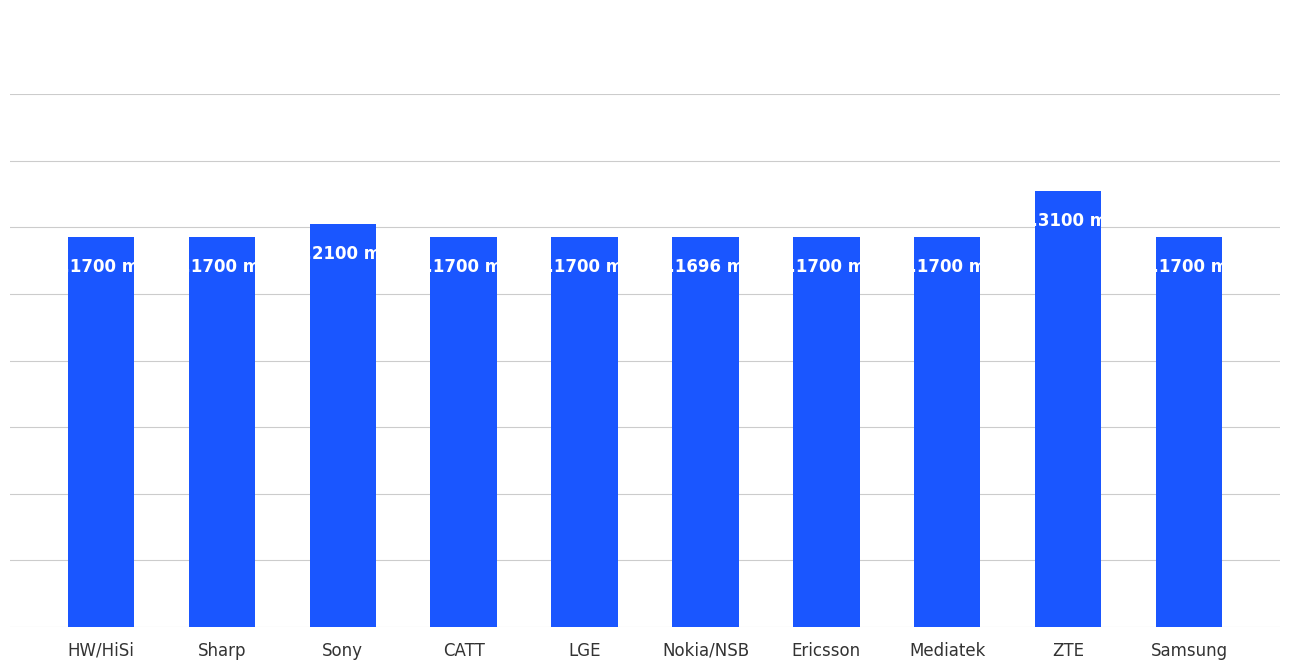

Does the chart contain any negative values?

No